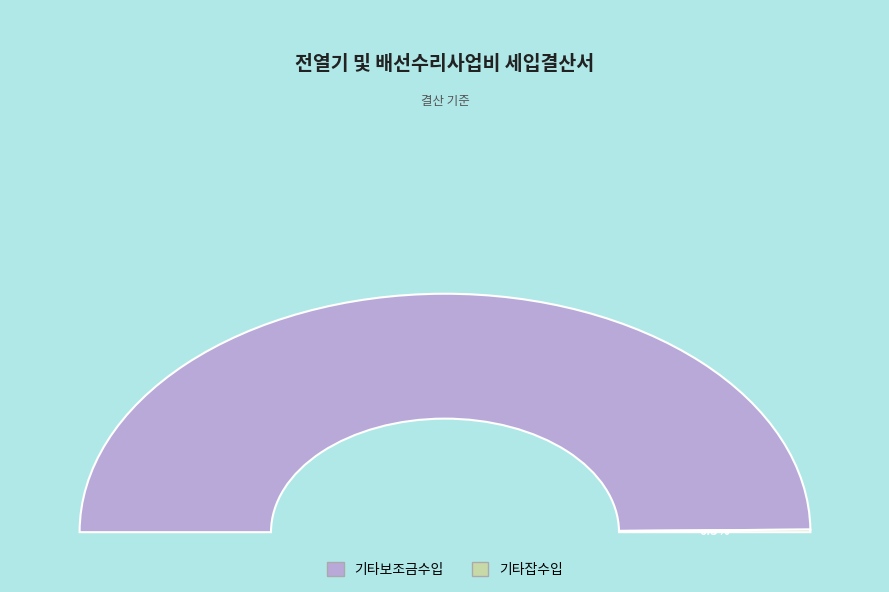

How many slices are in this pie chart?

2